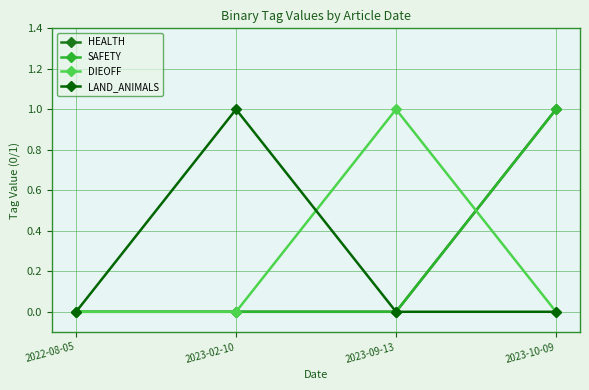

Is this an area chart (filled region under the line)?

No